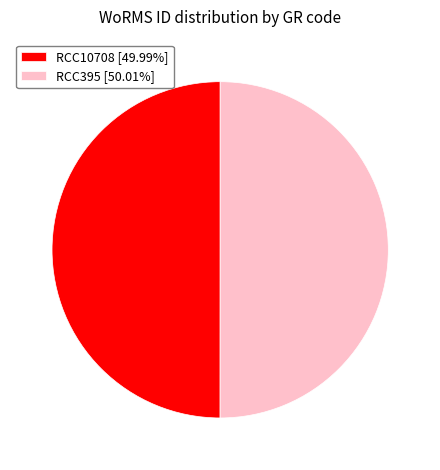

Approximately how many times larger is the value at RCC10708 [49.99%] compared to RCC395 [50.01%]?

1.0